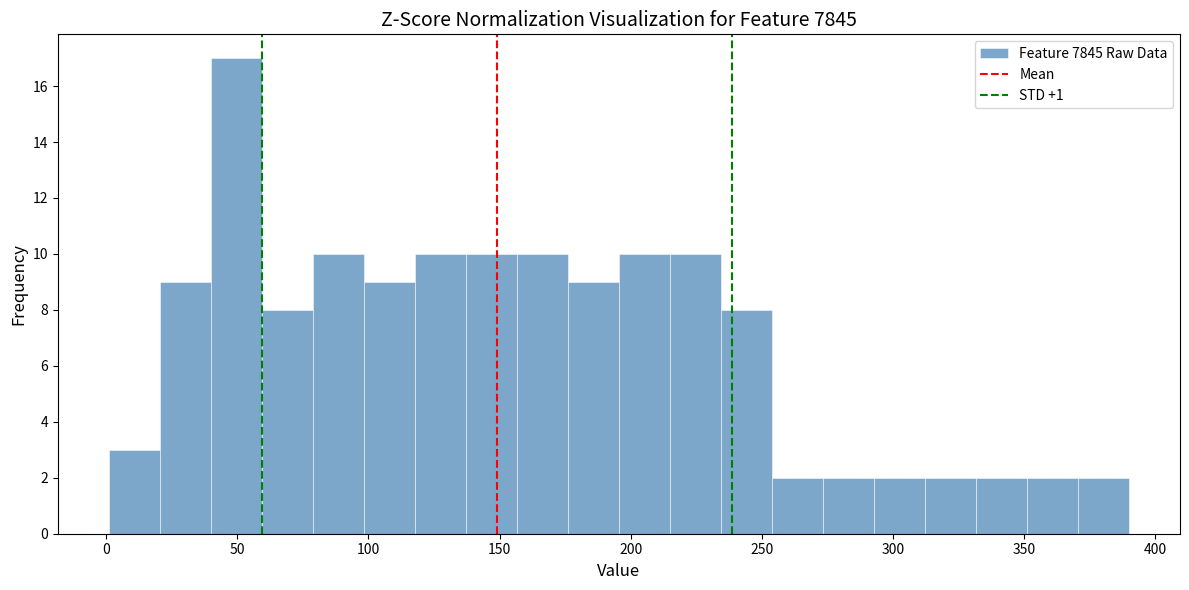

Around what value on the x-axis is the tallest bar? Give the approximate position of its centre, as read against the axis.

50